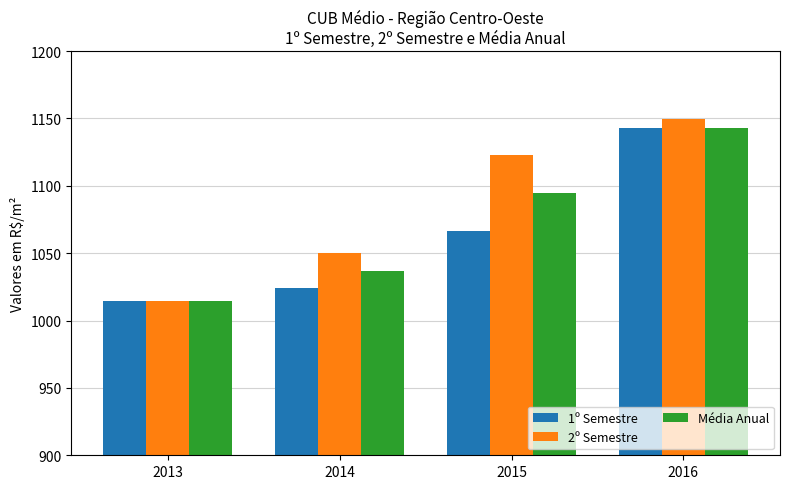

What is the approximate value of Média Anual at 2013?

1014.6